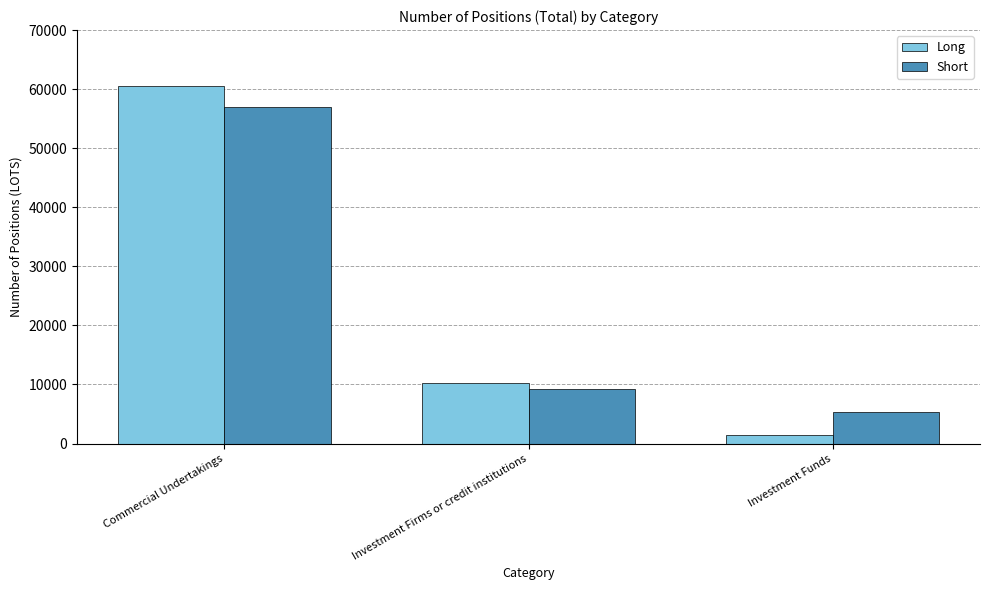

Rank the categories by Short value from lowest to highest.

Investment Funds, Investment Firms or credit institutions, Commercial Undertakings